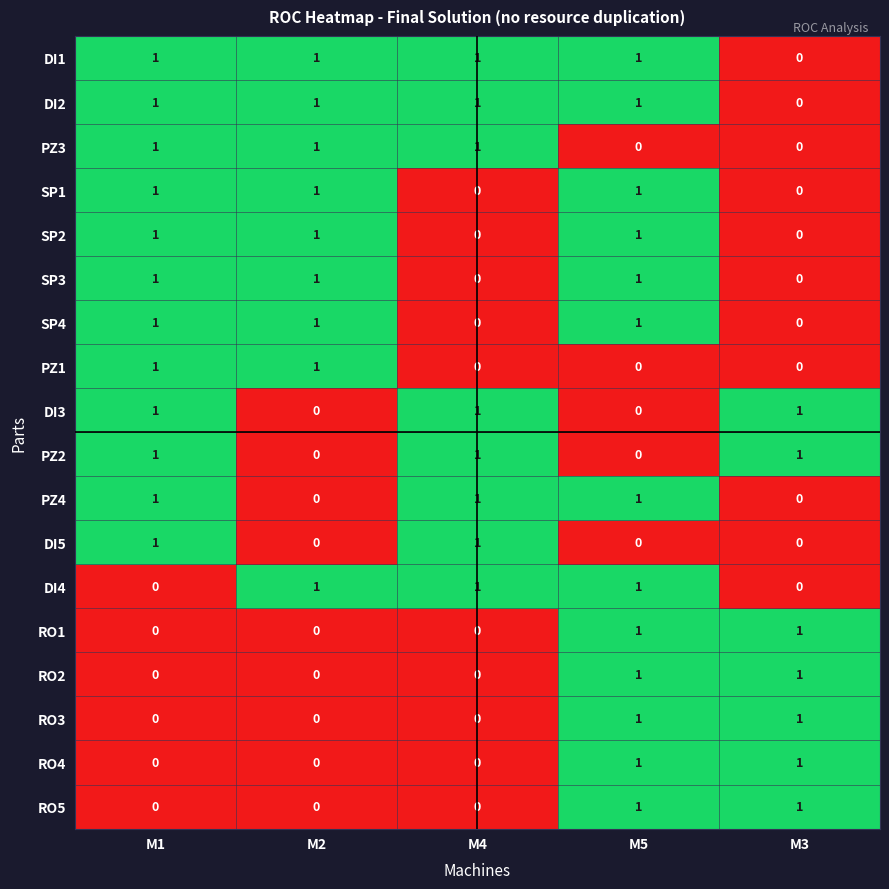

What is the greatest value displayed?

1